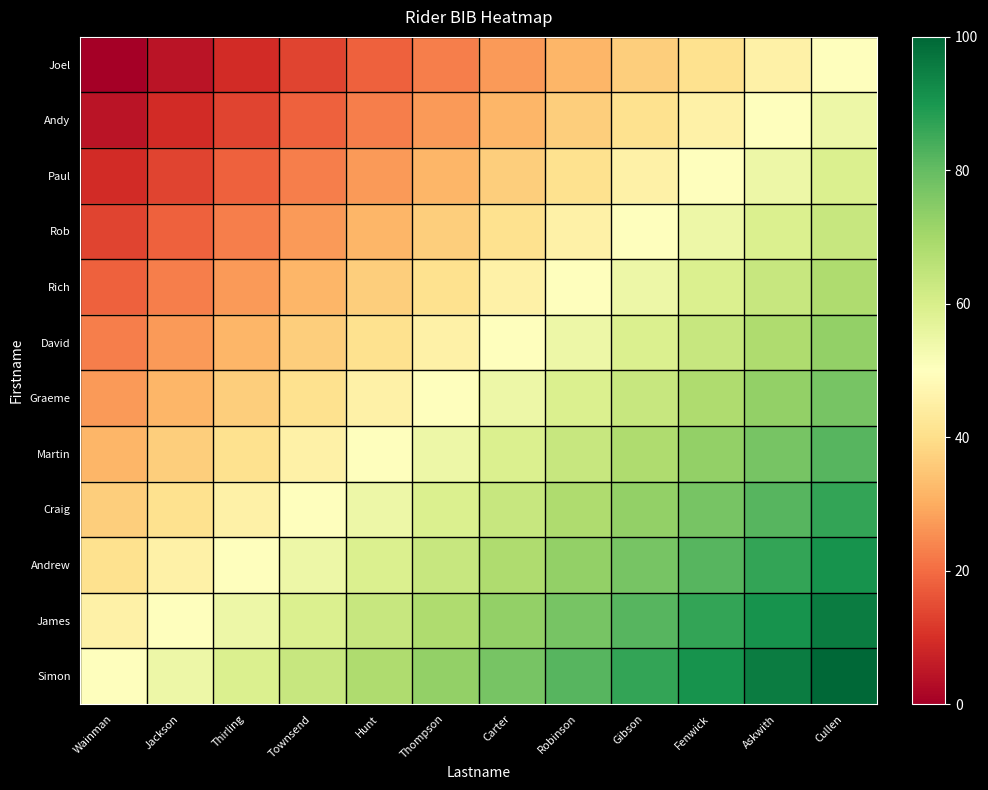

Reading left to right, extract all data points from this chart.

Joel: Wainman=0.0	Jackson=4.5	Thirling=9.1	Townsend=13.6	Hunt=18.2	Thompson=22.7	Carter=27.3	Robinson=31.8	Gibson=36.4	Fenwick=40.9	Askwith=45.5	Cullen=50.0
Andy: Wainman=4.5	Jackson=9.1	Thirling=13.6	Townsend=18.2	Hunt=22.7	Thompson=27.3	Carter=31.8	Robinson=36.4	Gibson=40.9	Fenwick=45.5	Askwith=50.0	Cullen=54.5
Paul: Wainman=9.1	Jackson=13.6	Thirling=18.2	Townsend=22.7	Hunt=27.3	Thompson=31.8	Carter=36.4	Robinson=40.9	Gibson=45.5	Fenwick=50.0	Askwith=54.5	Cullen=59.1
Rob: Wainman=13.6	Jackson=18.2	Thirling=22.7	Townsend=27.3	Hunt=31.8	Thompson=36.4	Carter=40.9	Robinson=45.5	Gibson=50.0	Fenwick=54.5	Askwith=59.1	Cullen=63.6
Rich: Wainman=18.2	Jackson=22.7	Thirling=27.3	Townsend=31.8	Hunt=36.4	Thompson=40.9	Carter=45.5	Robinson=50.0	Gibson=54.5	Fenwick=59.1	Askwith=63.6	Cullen=68.2
David: Wainman=22.7	Jackson=27.3	Thirling=31.8	Townsend=36.4	Hunt=40.9	Thompson=45.5	Carter=50.0	Robinson=54.5	Gibson=59.1	Fenwick=63.6	Askwith=68.2	Cullen=72.7
Graeme: Wainman=27.3	Jackson=31.8	Thirling=36.4	Townsend=40.9	Hunt=45.5	Thompson=50.0	Carter=54.5	Robinson=59.1	Gibson=63.6	Fenwick=68.2	Askwith=72.7	Cullen=77.3
Martin: Wainman=31.8	Jackson=36.4	Thirling=40.9	Townsend=45.5	Hunt=50.0	Thompson=54.5	Carter=59.1	Robinson=63.6	Gibson=68.2	Fenwick=72.7	Askwith=77.3	Cullen=81.8
Craig: Wainman=36.4	Jackson=40.9	Thirling=45.5	Townsend=50.0	Hunt=54.5	Thompson=59.1	Carter=63.6	Robinson=68.2	Gibson=72.7	Fenwick=77.3	Askwith=81.8	Cullen=86.4
Andrew: Wainman=40.9	Jackson=45.5	Thirling=50.0	Townsend=54.5	Hunt=59.1	Thompson=63.6	Carter=68.2	Robinson=72.7	Gibson=77.3	Fenwick=81.8	Askwith=86.4	Cullen=90.9
James: Wainman=45.5	Jackson=50.0	Thirling=54.5	Townsend=59.1	Hunt=63.6	Thompson=68.2	Carter=72.7	Robinson=77.3	Gibson=81.8	Fenwick=86.4	Askwith=90.9	Cullen=95.5
Simon: Wainman=50.0	Jackson=54.5	Thirling=59.1	Townsend=63.6	Hunt=68.2	Thompson=72.7	Carter=77.3	Robinson=81.8	Gibson=86.4	Fenwick=90.9	Askwith=95.5	Cullen=100.0